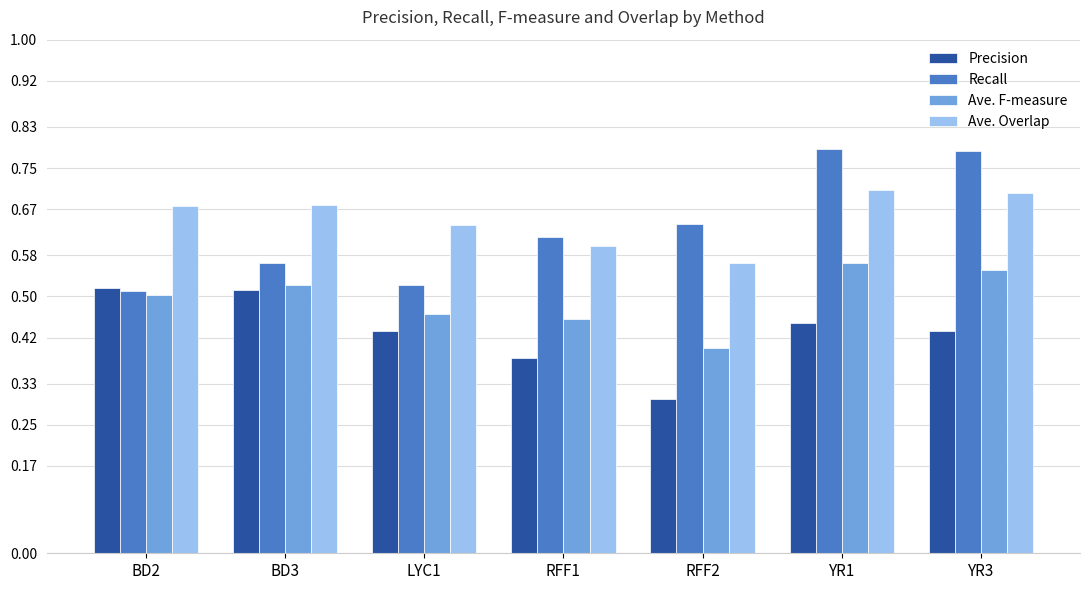

What is the label of the 1st bar from the right?

YR3